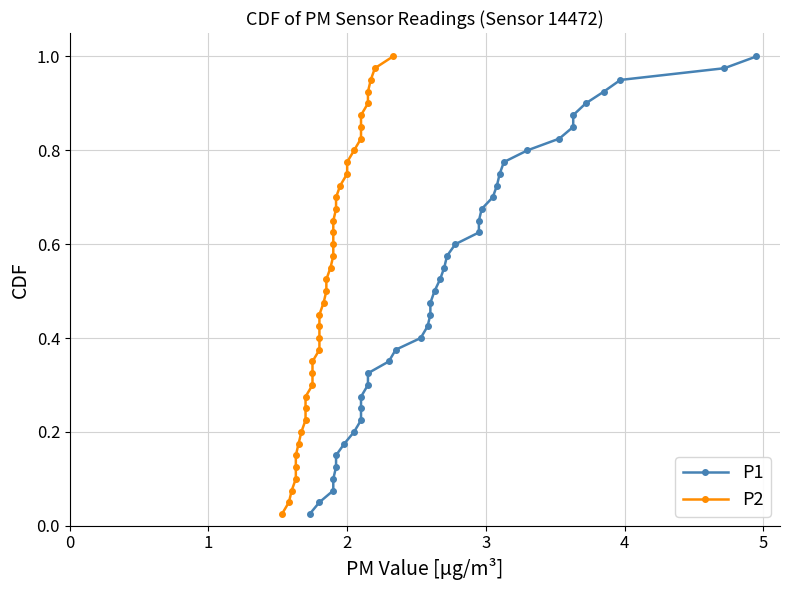

What is the greatest value displayed?

1.0